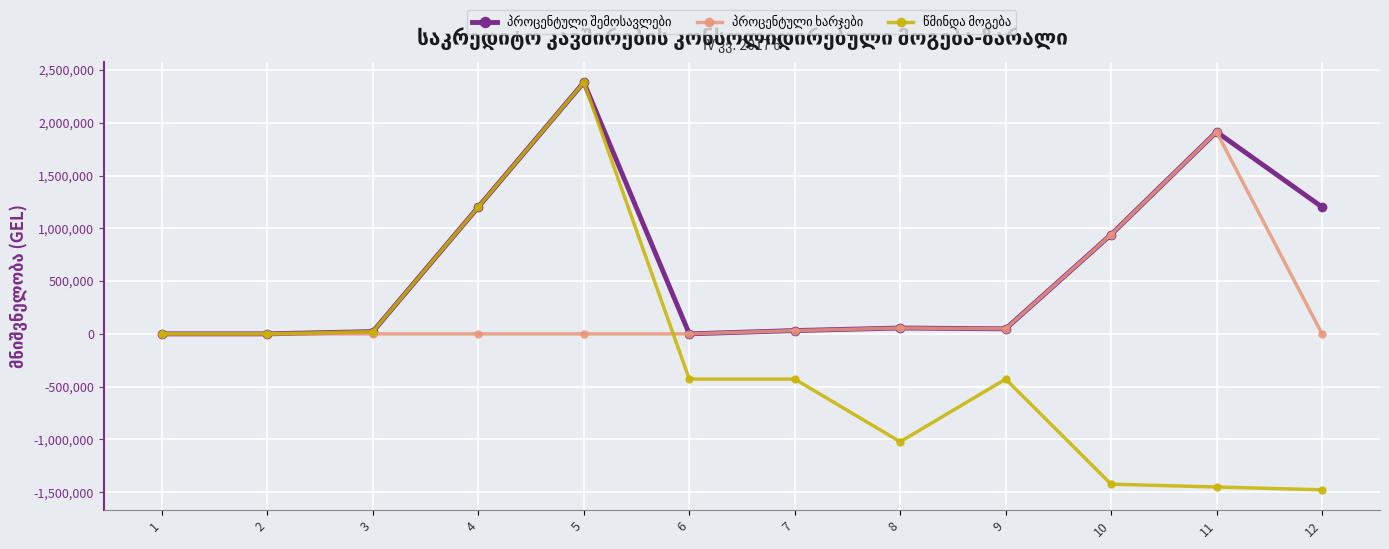

Which label corresponds to the largest value in the chart?

5